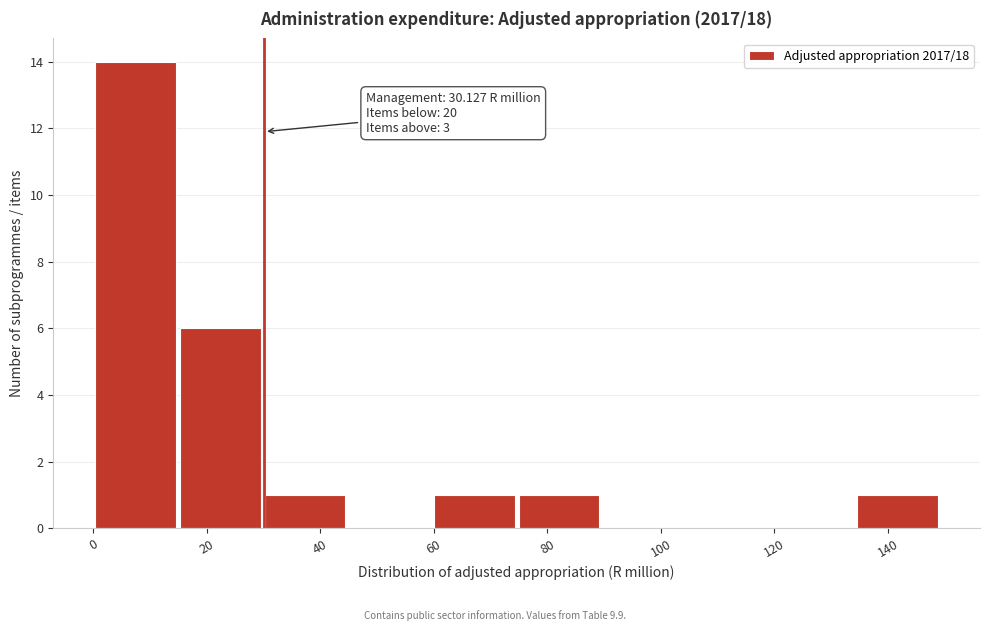

Over which range of the x-axis is the bar tallest?

0 to 14